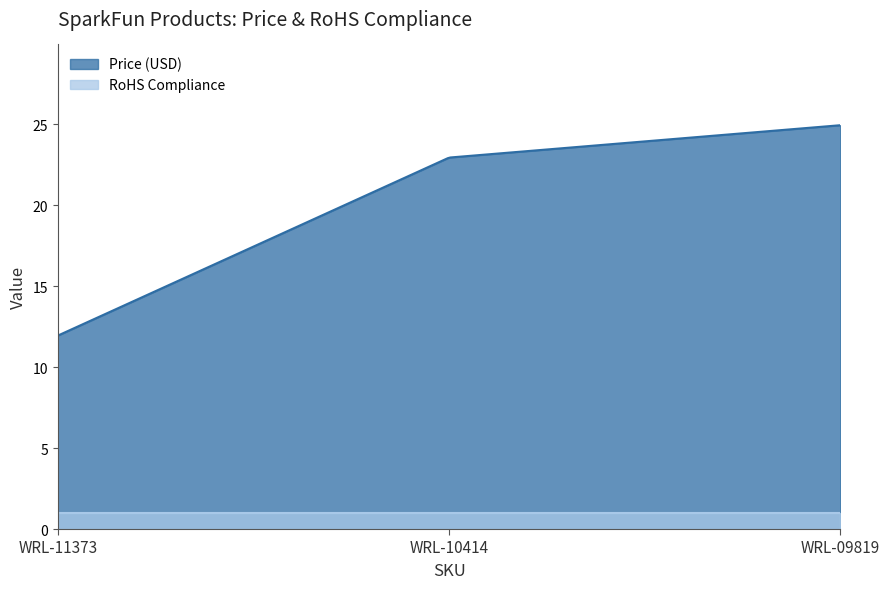

What are all the series names shown in the legend?

Price (USD), RoHS Compliance